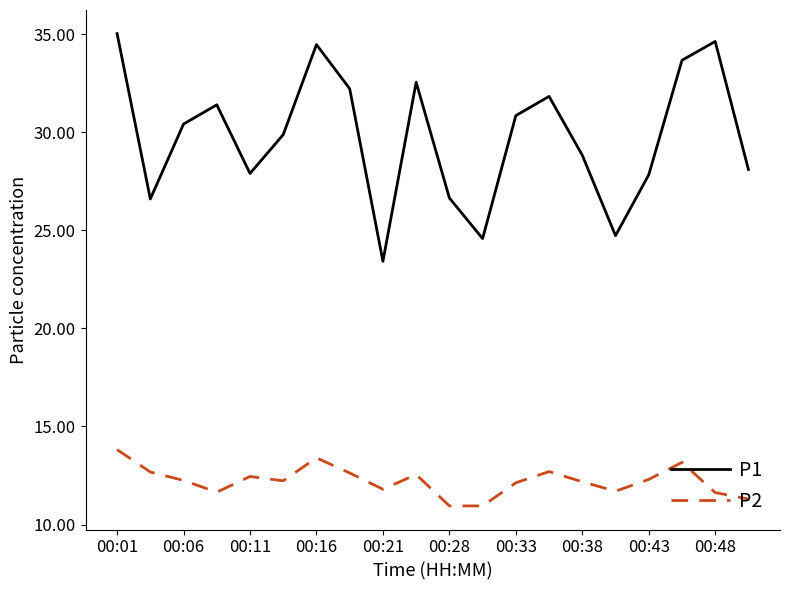

How many values in the P1 series are below 30?

10